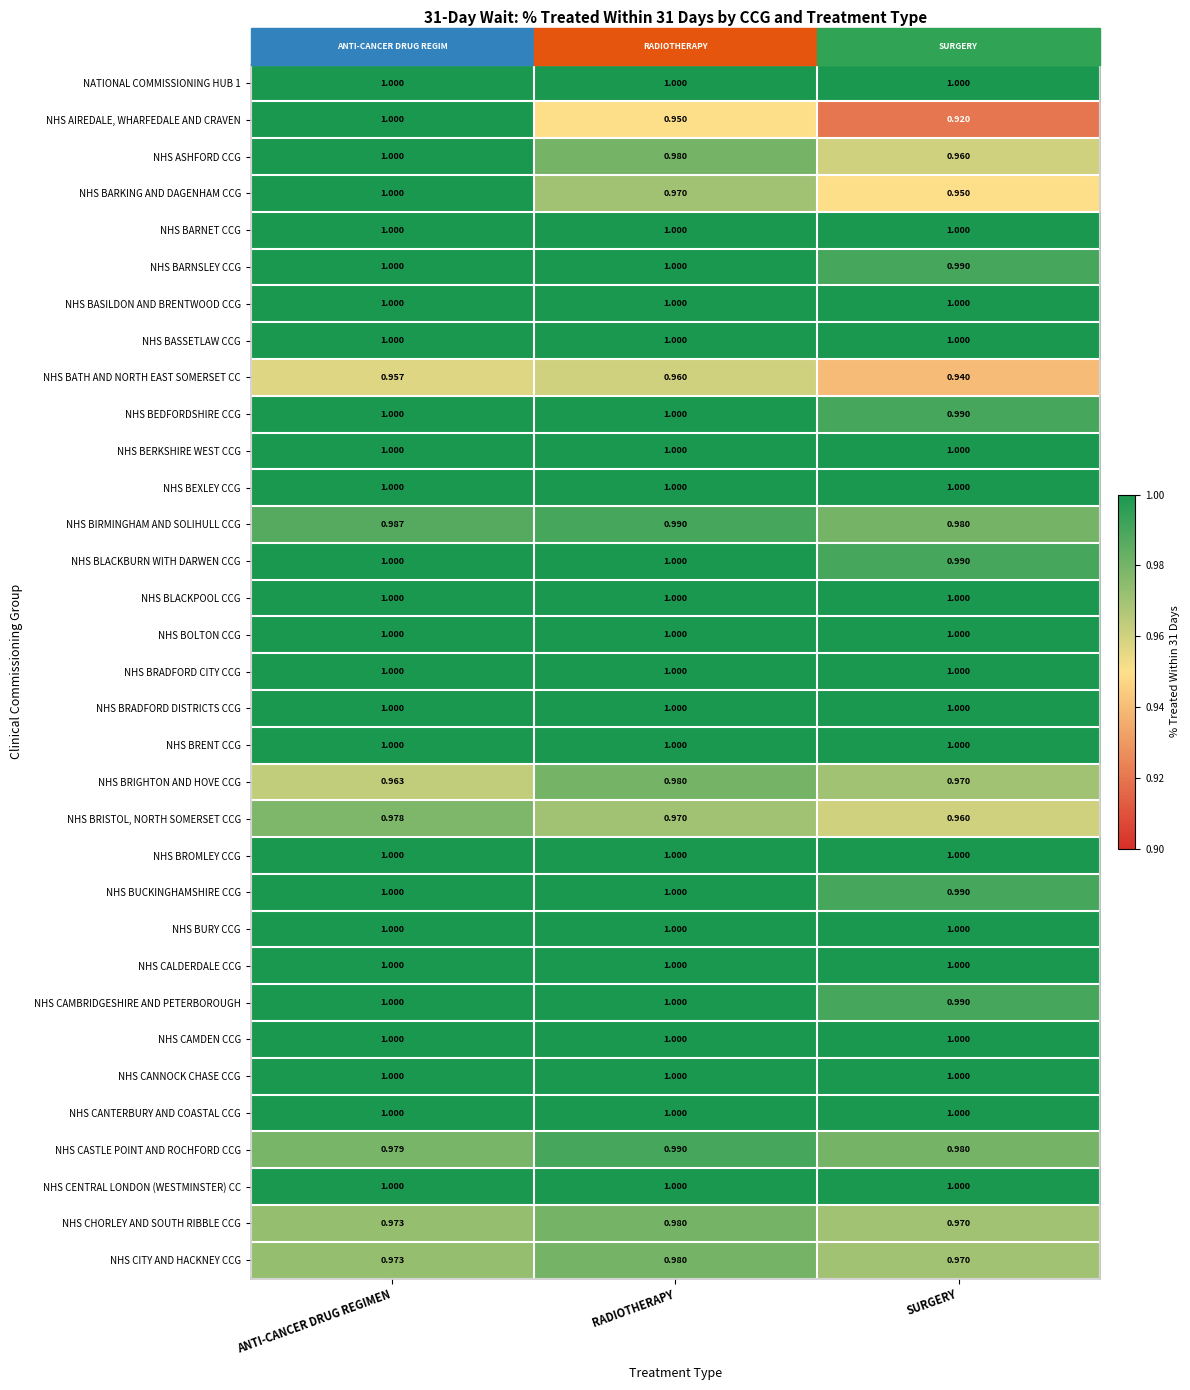

Which series changed the most between ANTI-CANCER DRUG REGIMEN and SURGERY?

NHS AIREDALE, WHARFEDALE AND CRAVEN